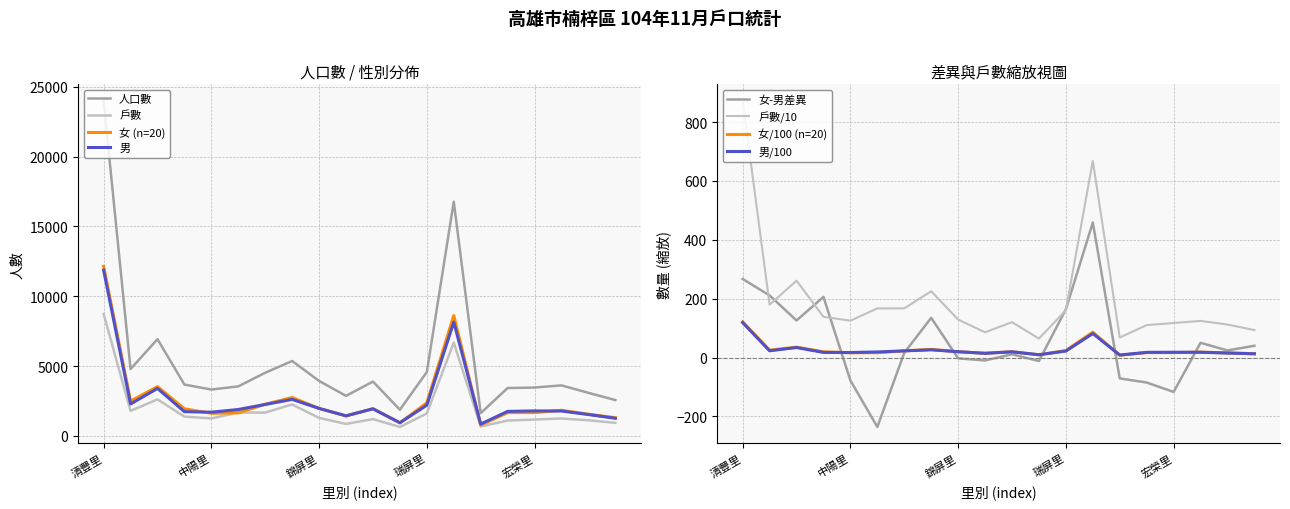

Count the number of data series in this chart.

4